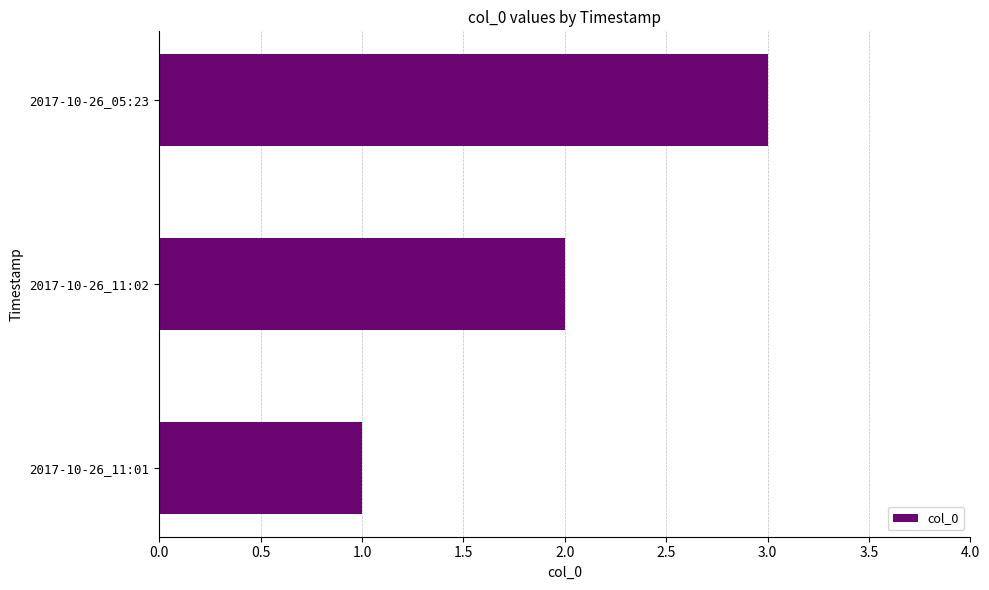

Which label corresponds to the largest value in the chart?

2017-10-26_05:23